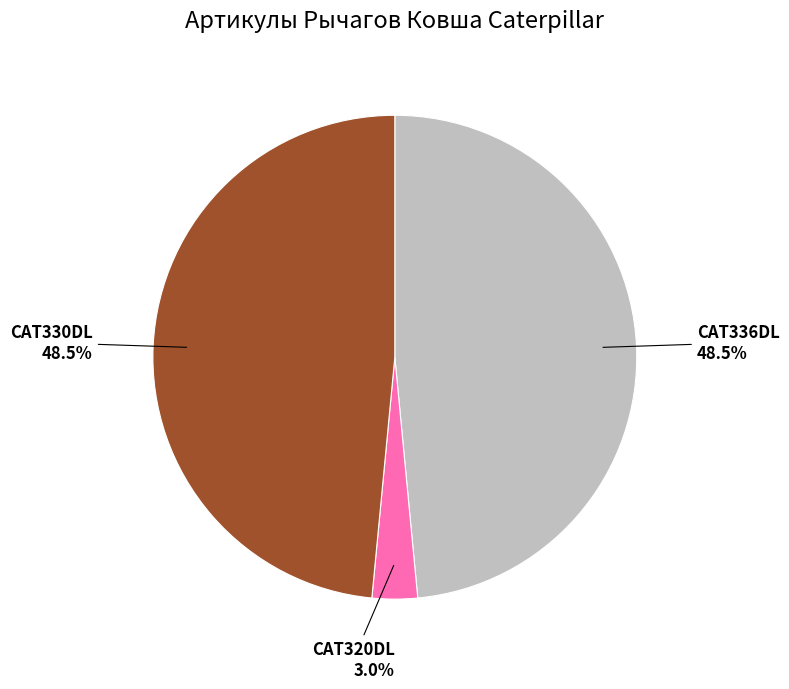

Is there a majority slice in this chart?

No